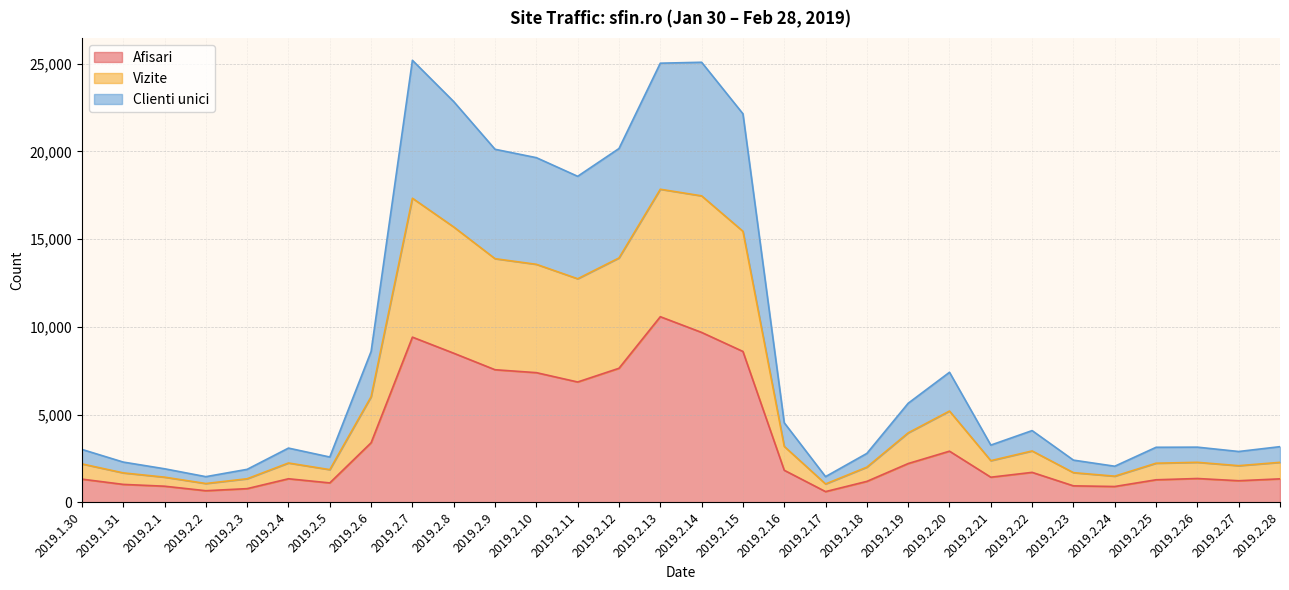

Where is the first local minimum for Vizite?

2019.2.2